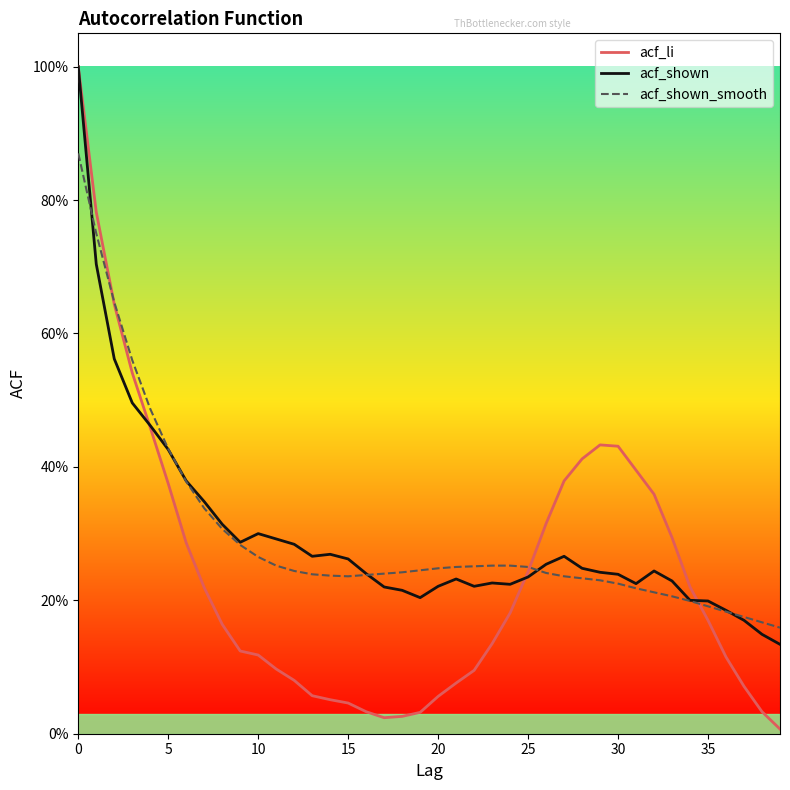

How many times do acf_shown_smooth and acf_li cross each other?

3